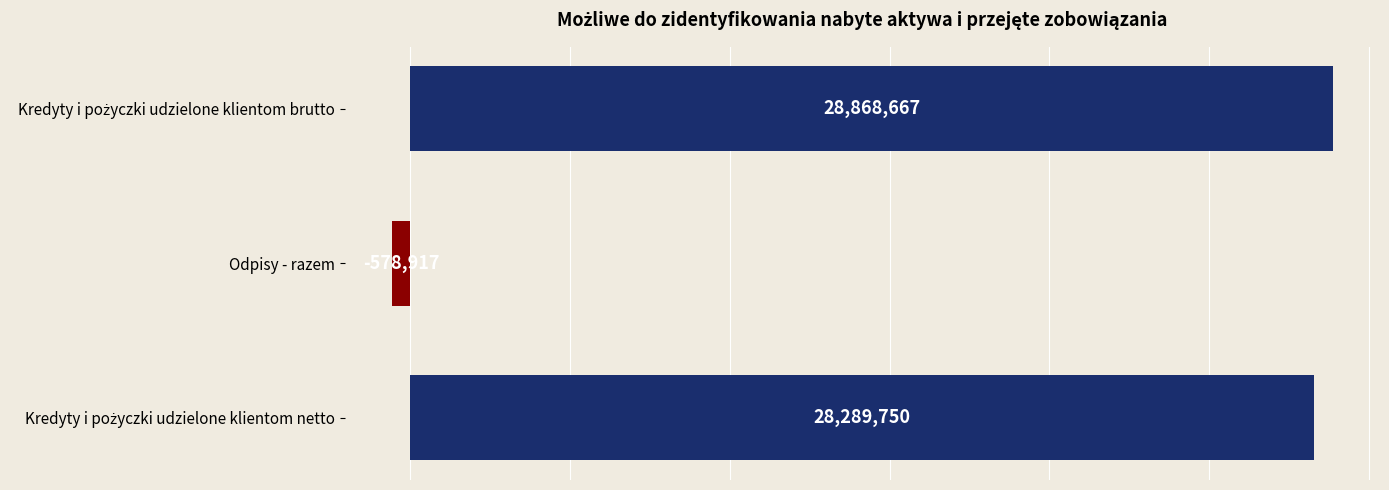

What is the smallest value displayed?

-578917